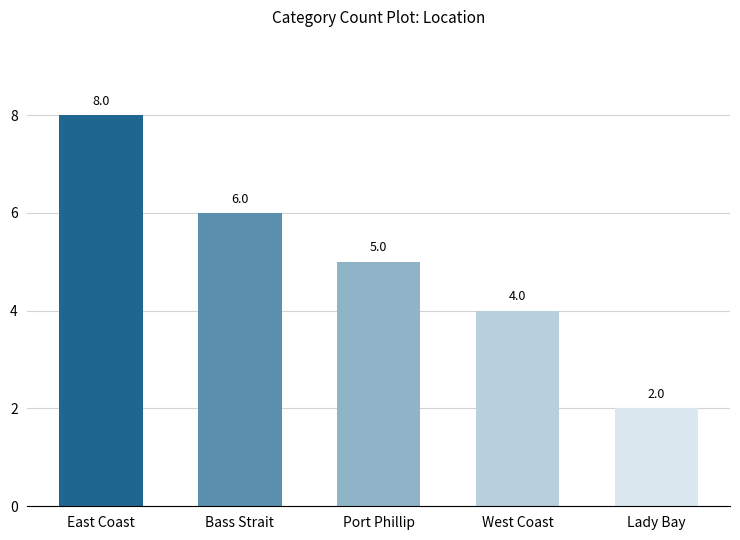

How many categories are shown in the chart?

5